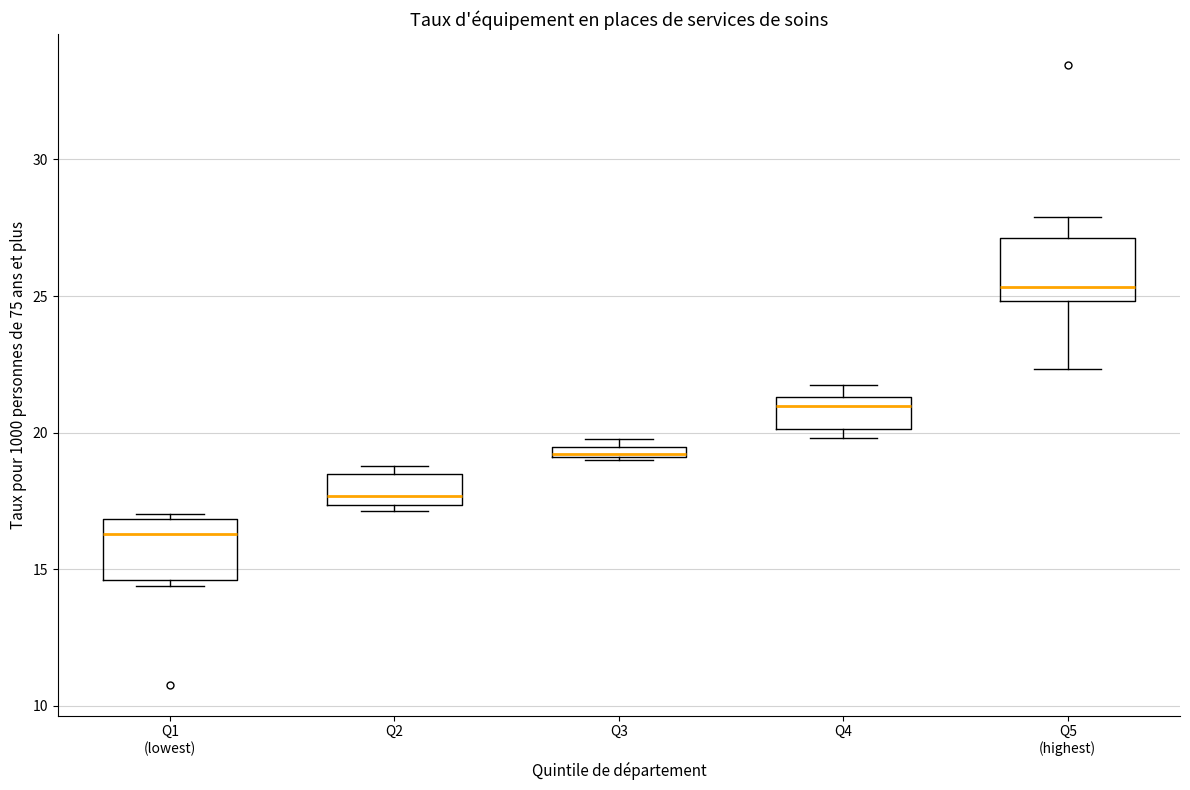

Where is the lower edge of the box for Q2 on the y-axis? The values are not printed on the chart, so give them approximately, as read against the axis.

17.5